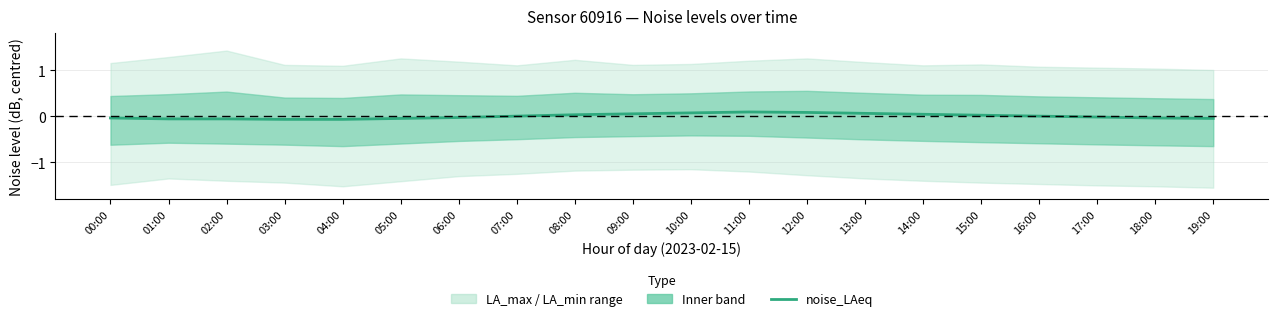

True or false: there are more than 2 points higher than both neighbors.

False